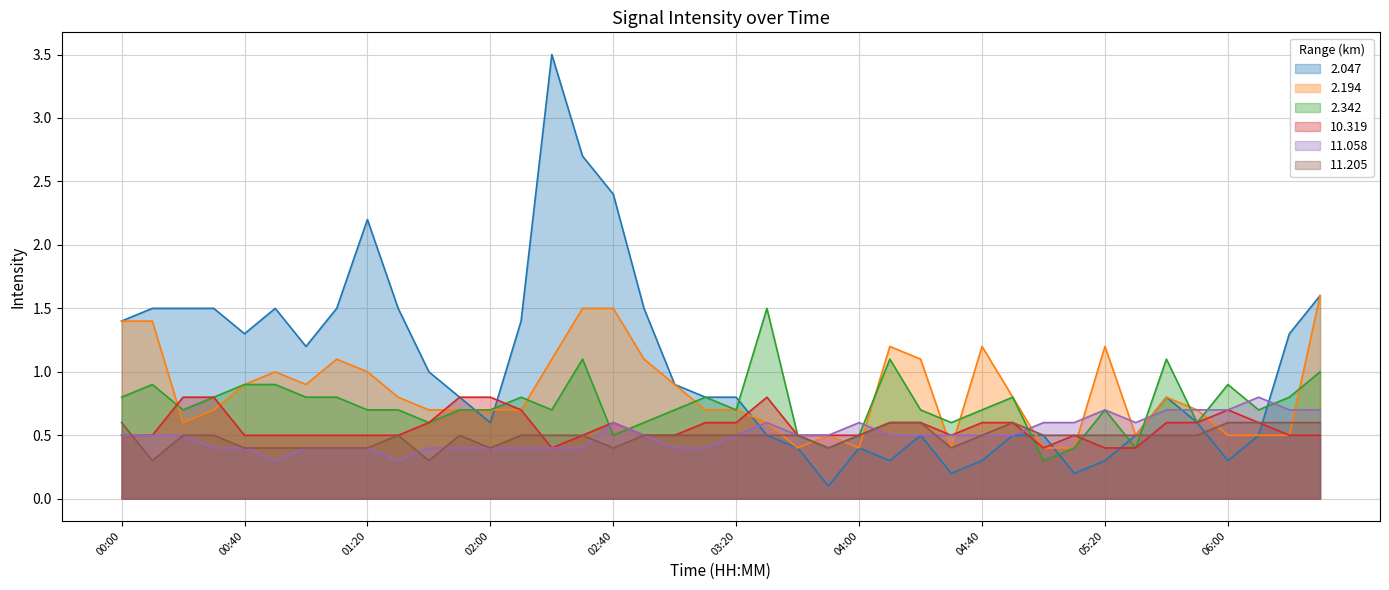

Count the 10.319 values in the range 0 to 1.

40